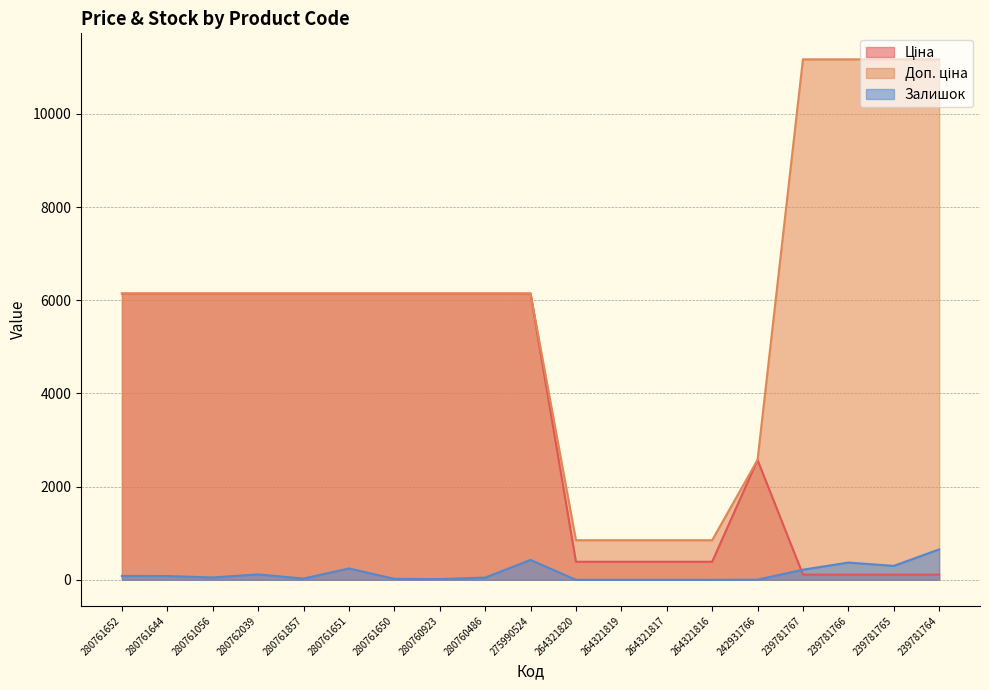

At which category does Залишок reach its first local peak?

280762039